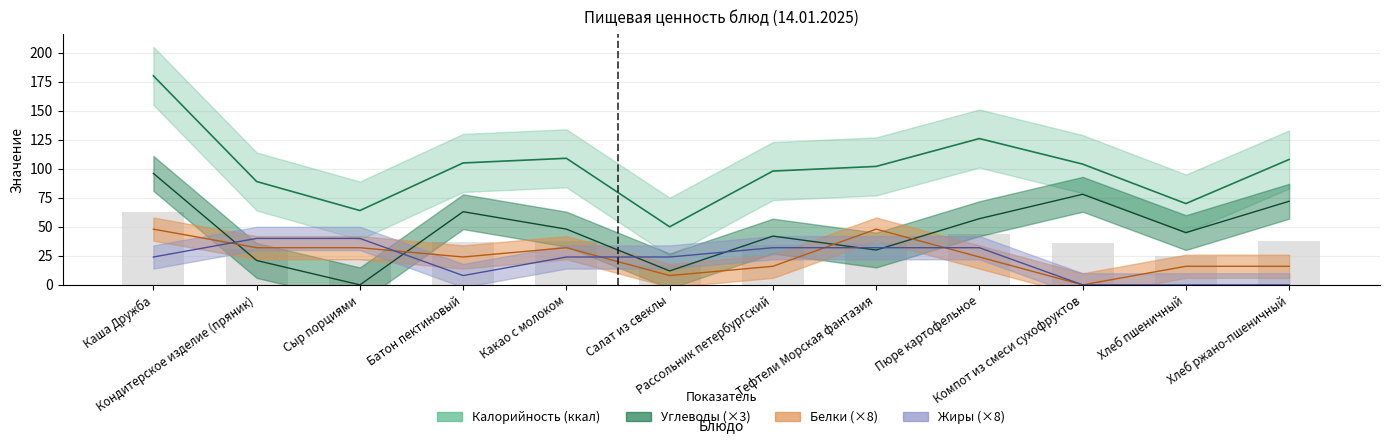

How many data points does each series have?

12